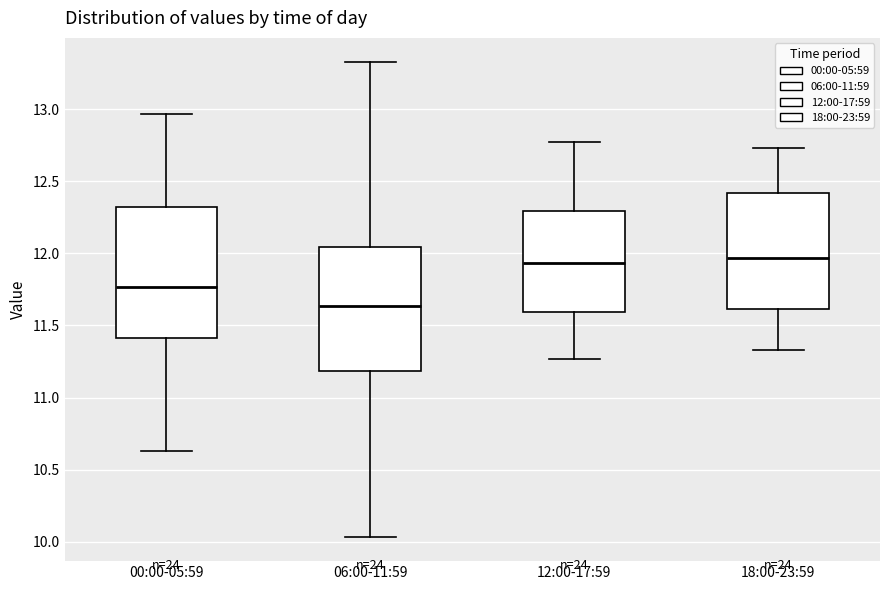

Where does the median line of the box for 00:00-05:59 sit on the y-axis? The values are not printed on the chart, so give them approximately, as read against the axis.

11.75